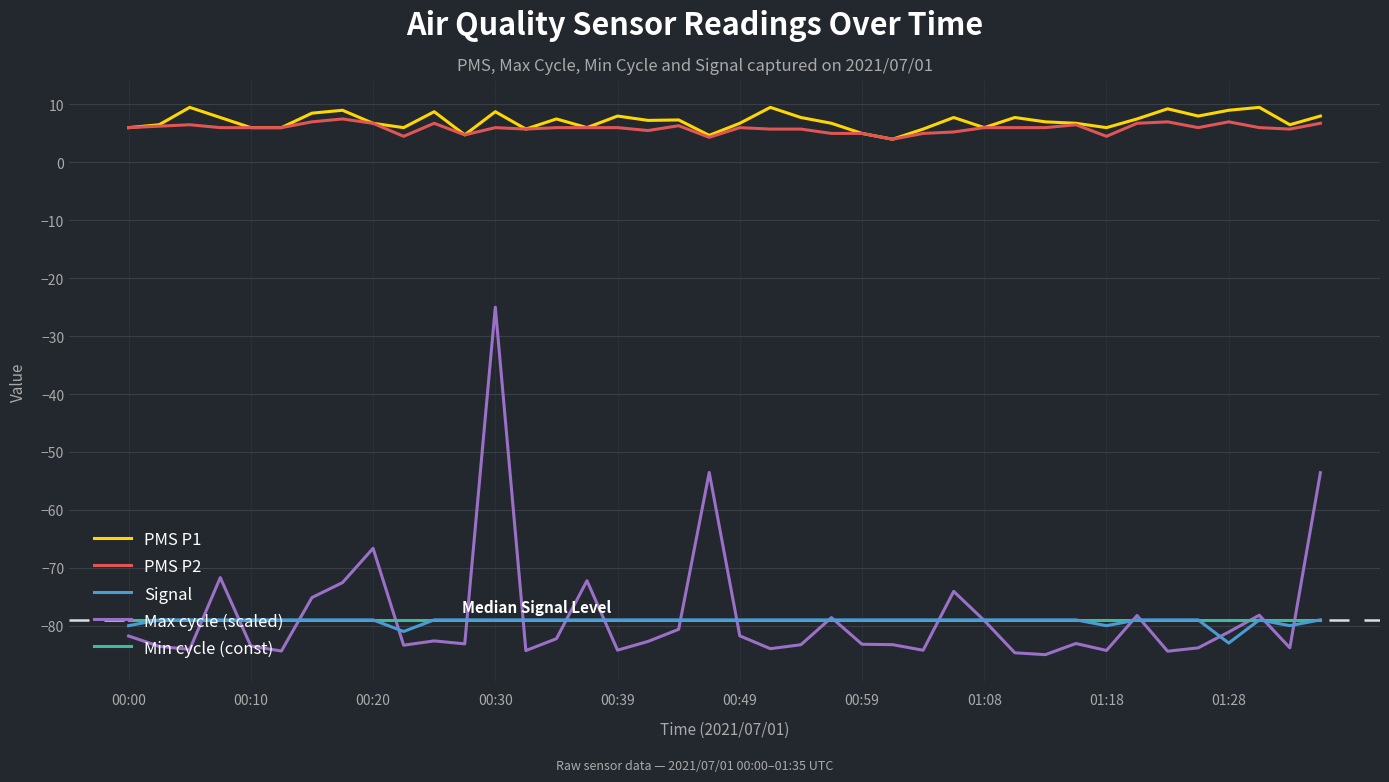

What is the maximum value for PMS P2?

7.5